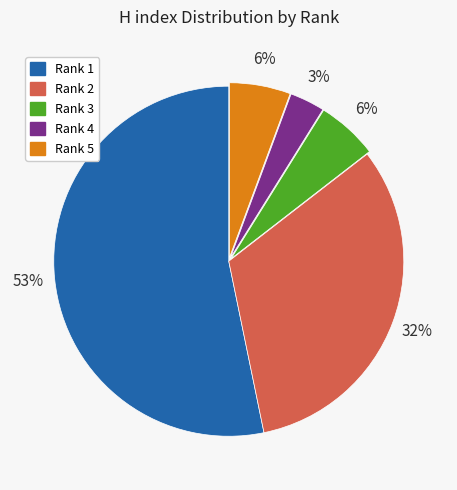

How many segments does this pie chart have?

5